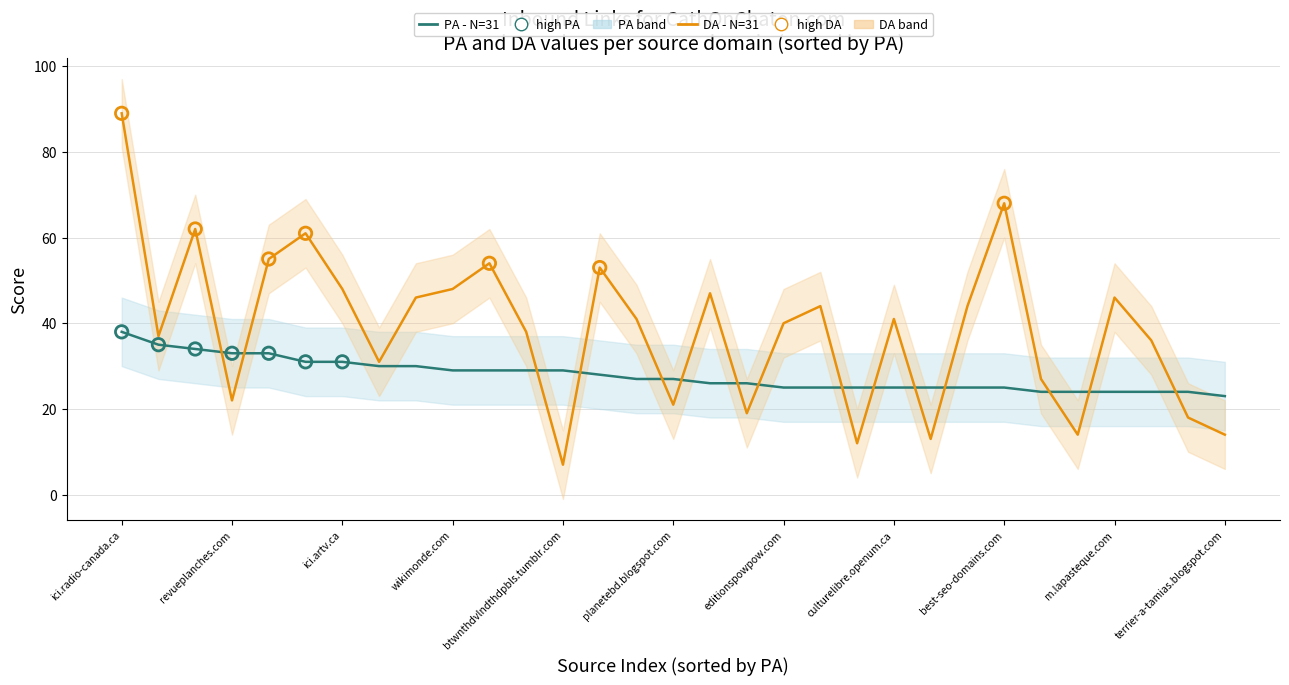

What are all the series names shown in the legend?

PA - N=31, DA - N=31